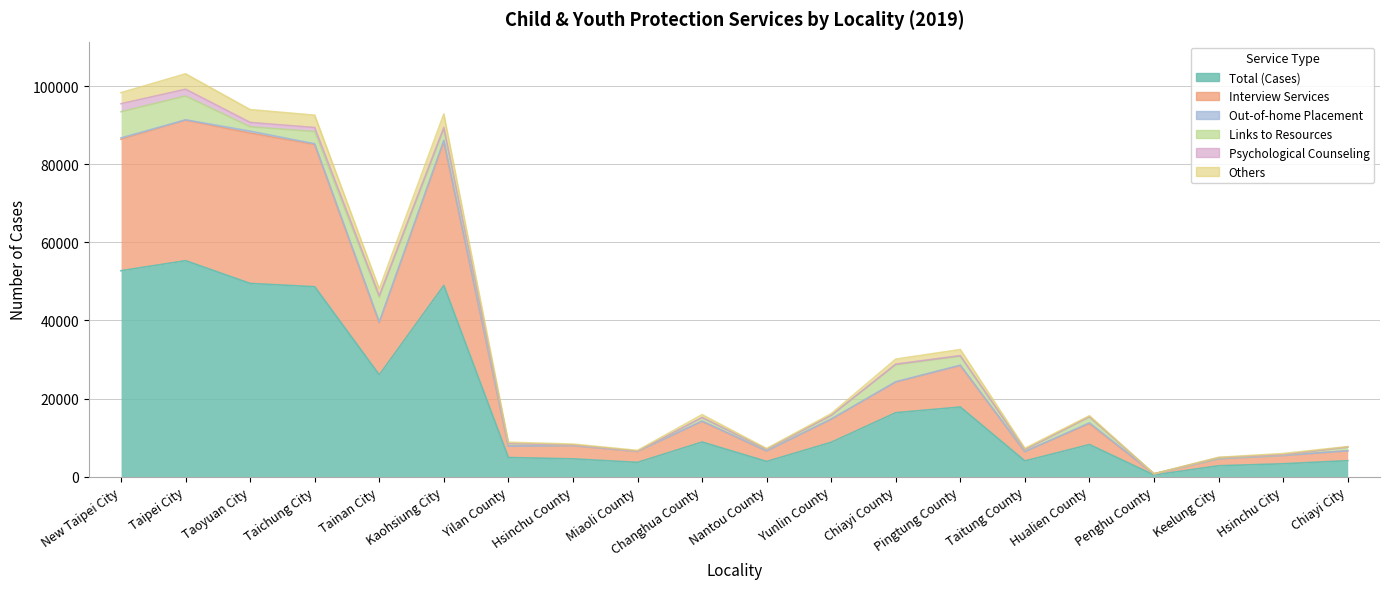

What position from the right is Hsinchu County?

13